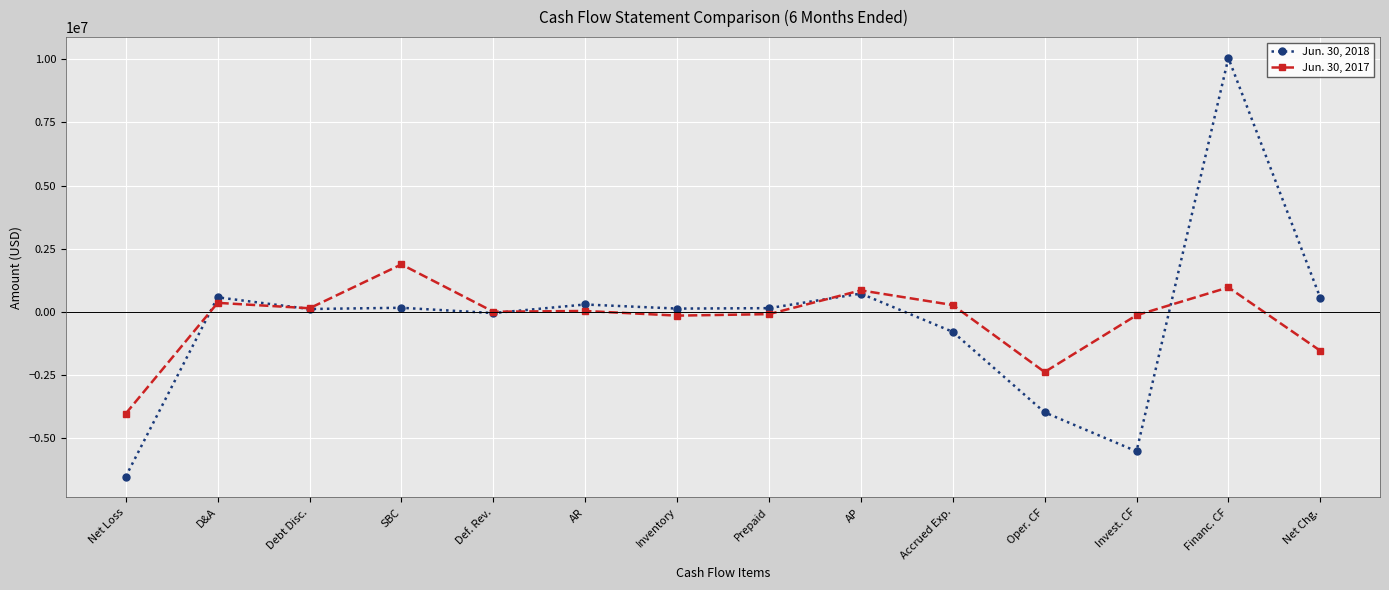

Where is Jun. 30, 2018 nearest to the value 1768709?

AP